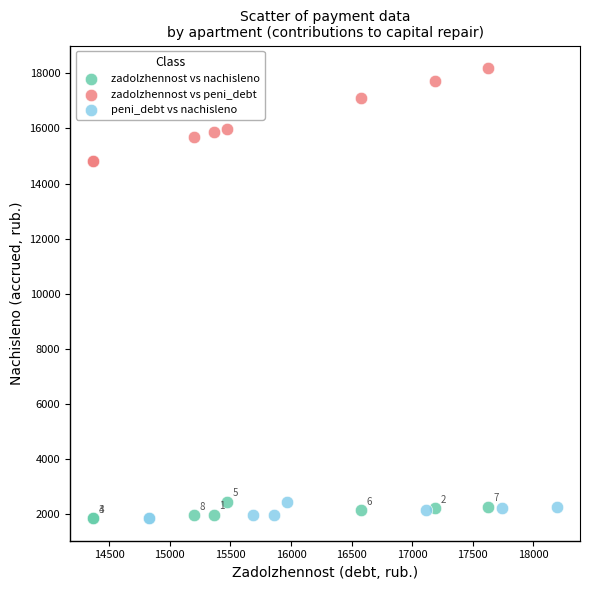

Which series has the largest Y range (max minus min)?

zadolzhennost vs peni_debt